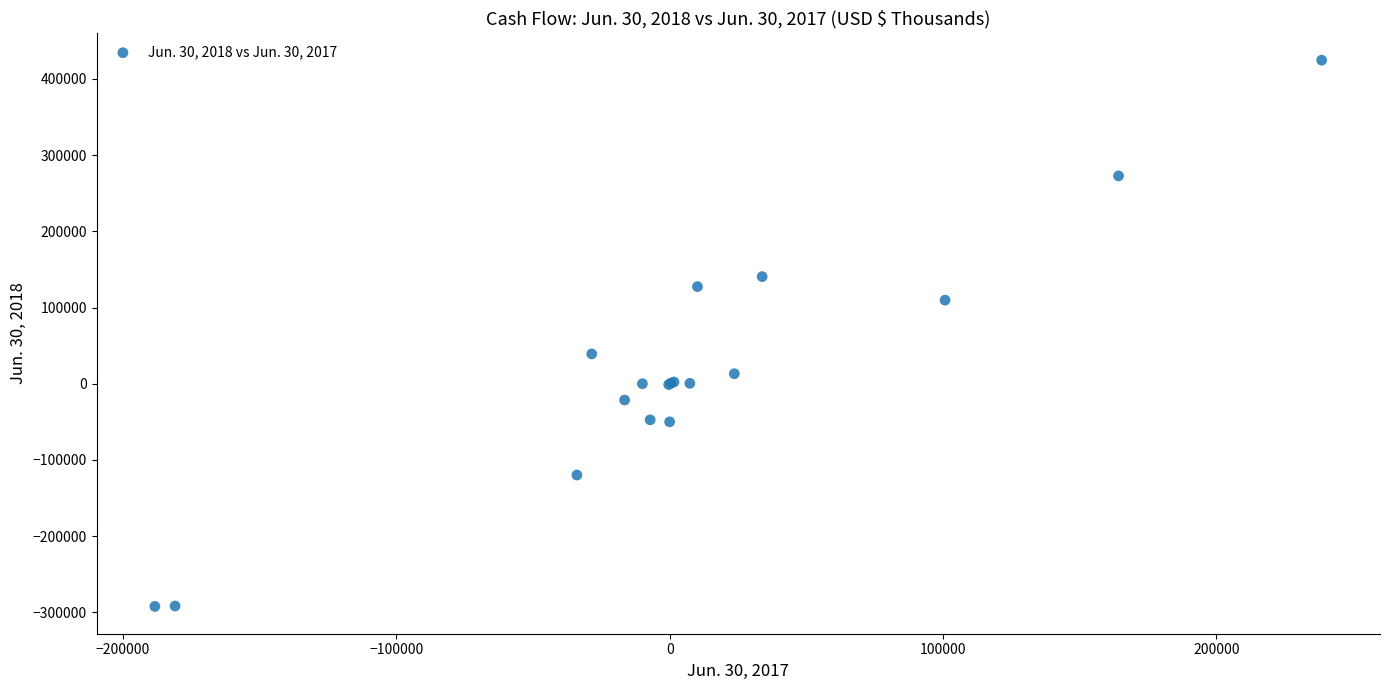

What Y value in the scatter plot is closest to 66211?

39148